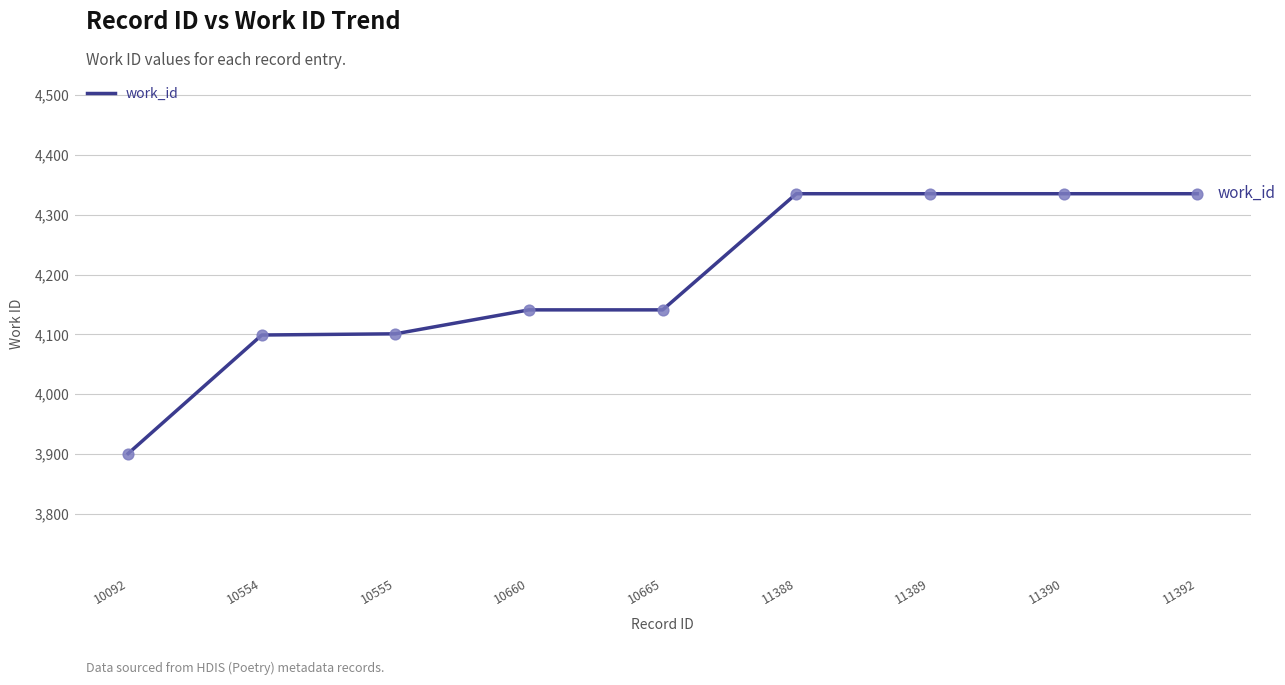

What is the ratio of the value at 10555 to the value at 10554?

1.0